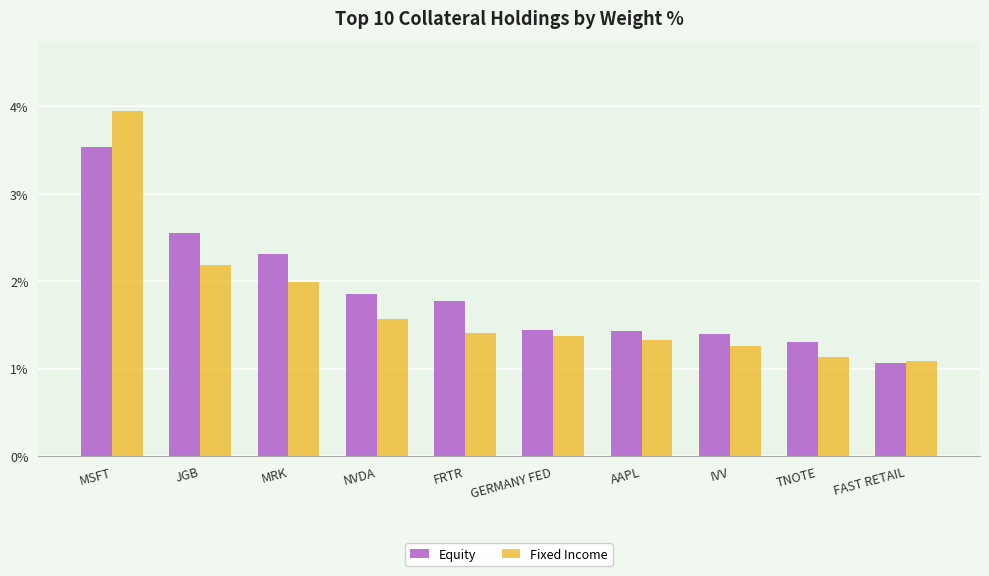

Is it true that Fixed Income equals 1.5 at TNOTE?

False